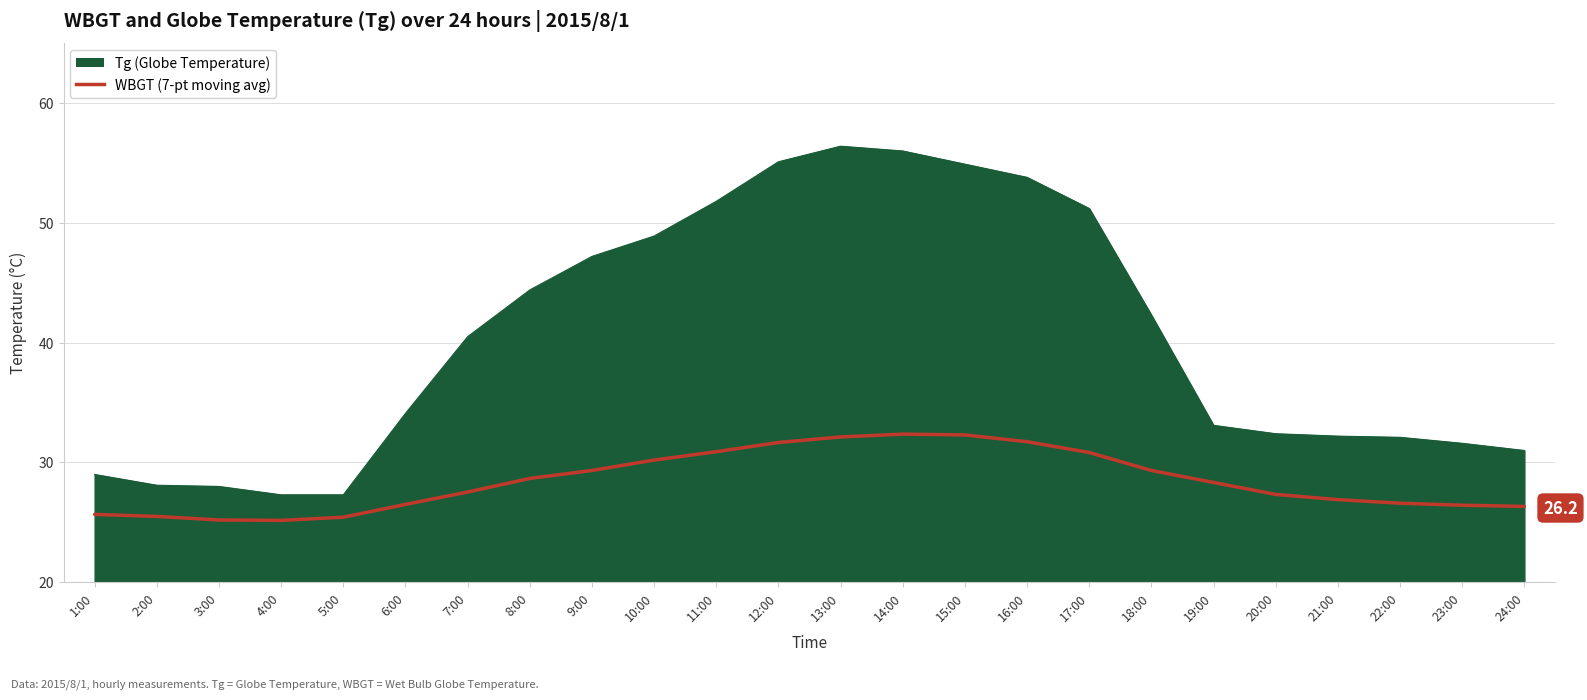

What is the difference between the highest and lowest values at 11:00?

20.9